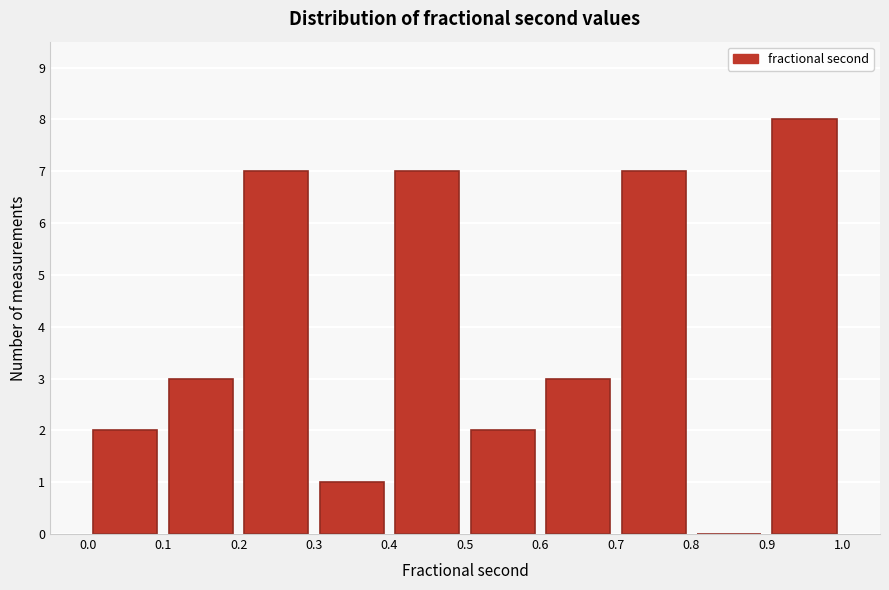

Reading left to right, transcribe this chart: for each bar, give the range it covers on the x-axis and its height. The values are not printed on the chart, so give them approximately, as read against the axis.

0.0 to 0.1: 2
0.1 to 0.2: 3
0.2 to 0.3: 7
0.3 to 0.4: 1
0.4 to 0.5: 7
0.5 to 0.6: 2
0.6 to 0.7: 3
0.7 to 0.8: 7
0.8 to 0.9: 0
0.9 to 1.0: 8